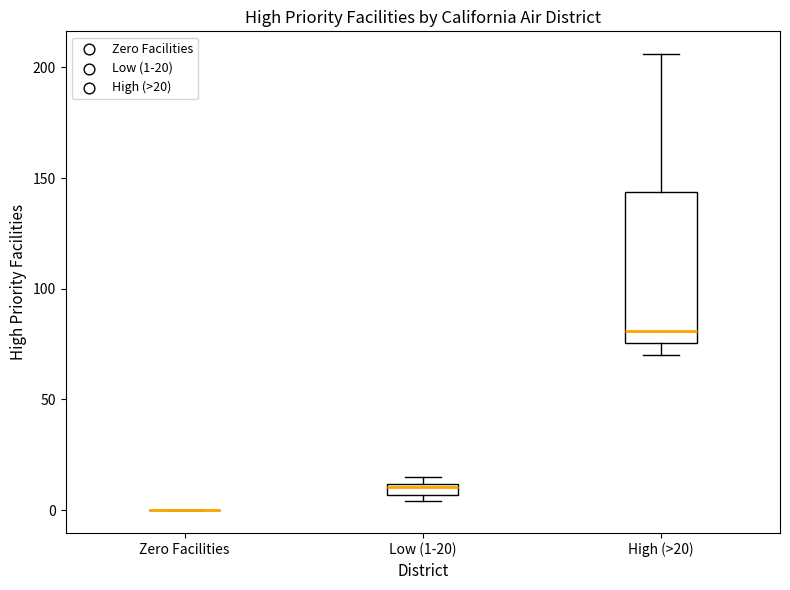

Where is the upper edge of the box for Low (1-20) on the y-axis? The values are not printed on the chart, so give them approximately, as read against the axis.

10